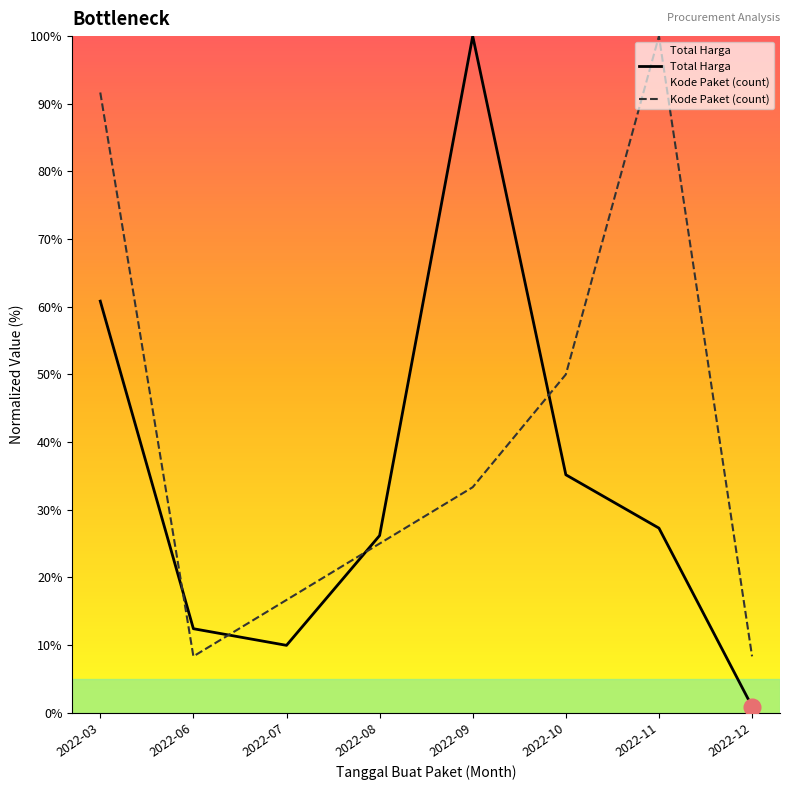

At how many categories does at least one series exceed 95?

2